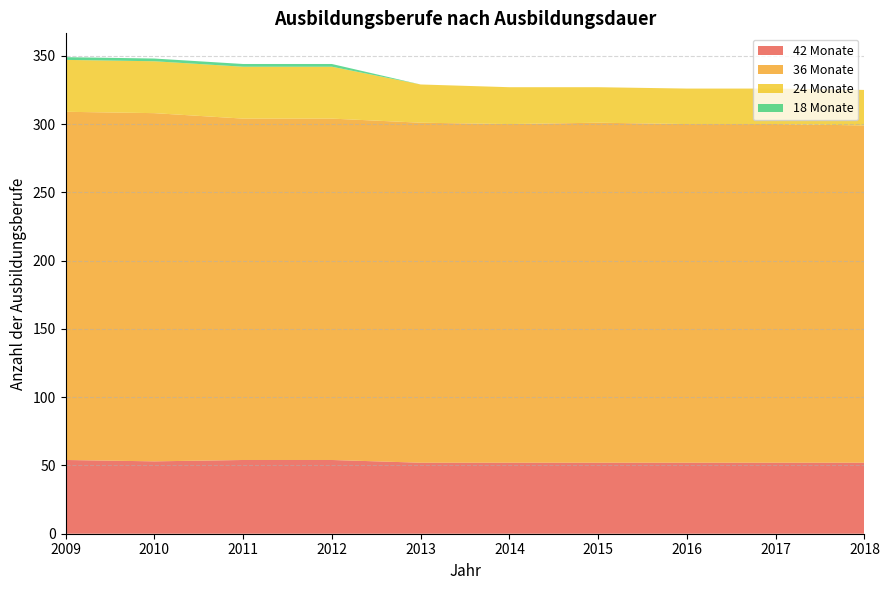

Count the 42 Monate values in the range 52 to 54.

10